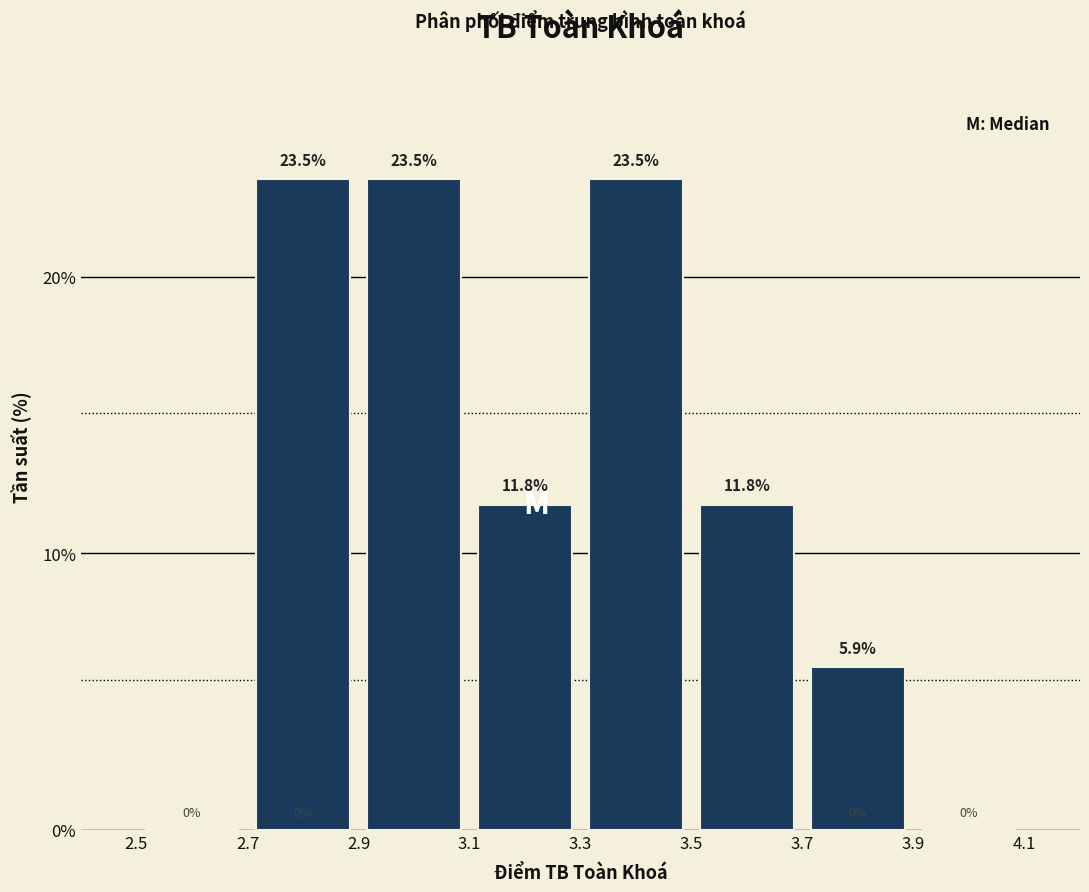

Reading left to right, transcribe this chart: for each bar, give the range it covers on the x-axis and its height.

2.5 to 2.7: 0.0
2.7 to 2.9: 23.5
2.9 to 3.1: 23.5
3.1 to 3.3: 11.8
3.3 to 3.5: 23.5
3.5 to 3.7: 11.8
3.7 to 3.9: 5.9
3.9 to 4.1: 0.0